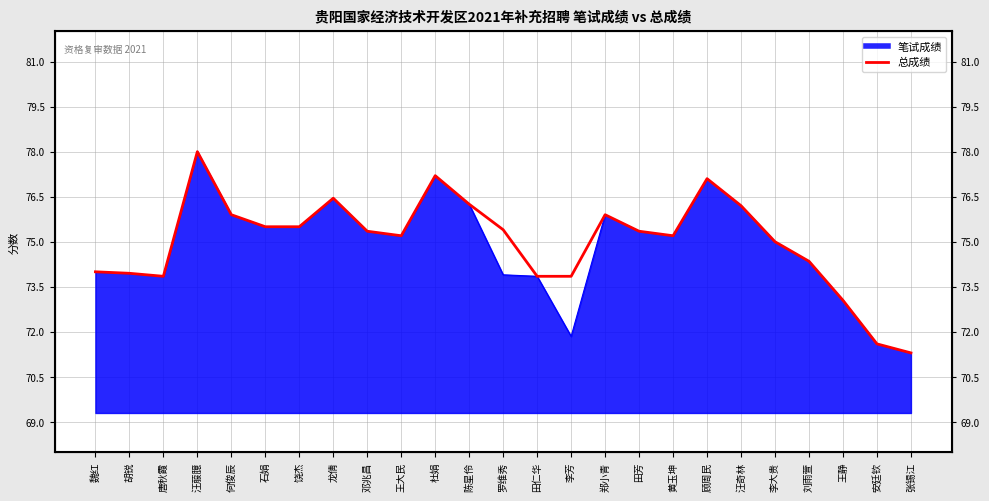

At which label does the data first exceed 75?

汪菔臆